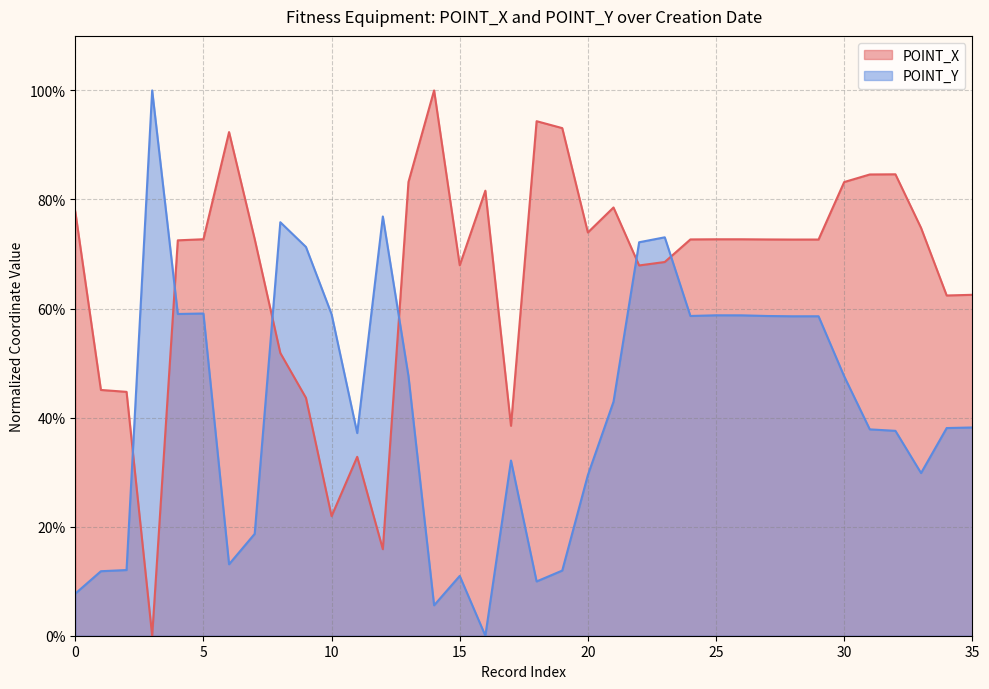

In POINT_Y, how many points are higher than both neighbors (excluding endpoints)?

9